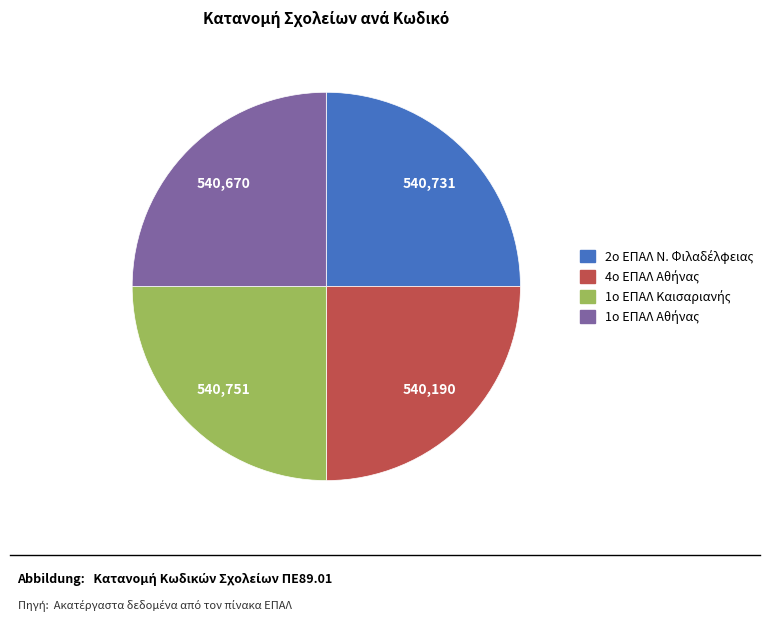

Is there a majority slice in this chart?

No